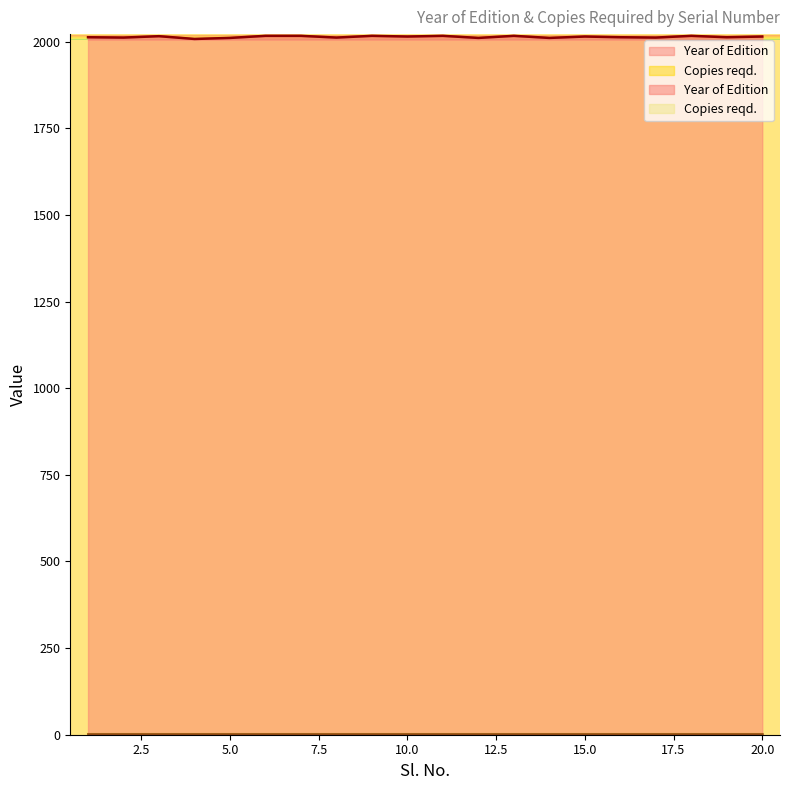

Does the chart display data point markers on the line(s)?

No